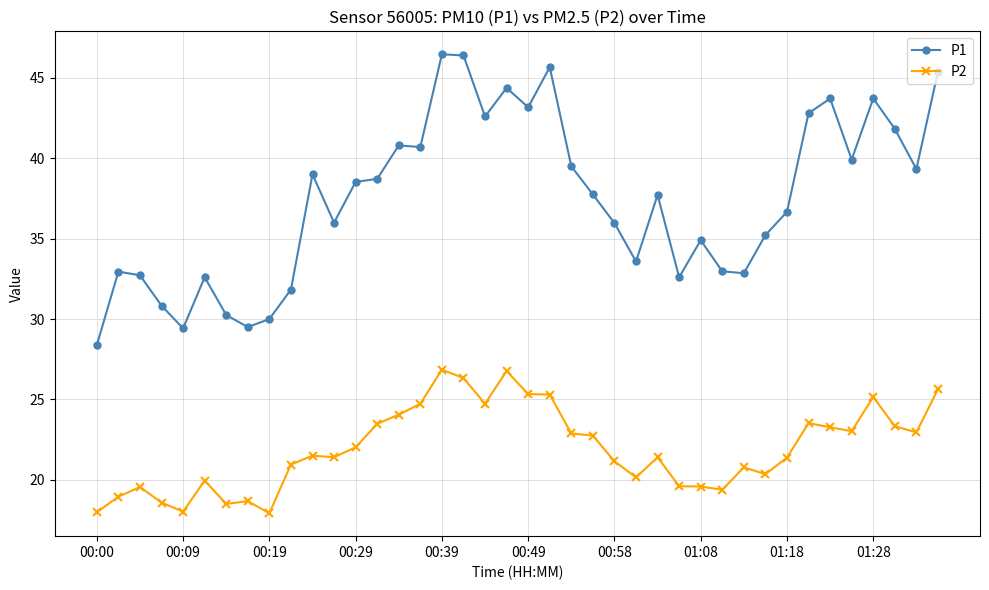

What is the average value of the P1 series?

37.4